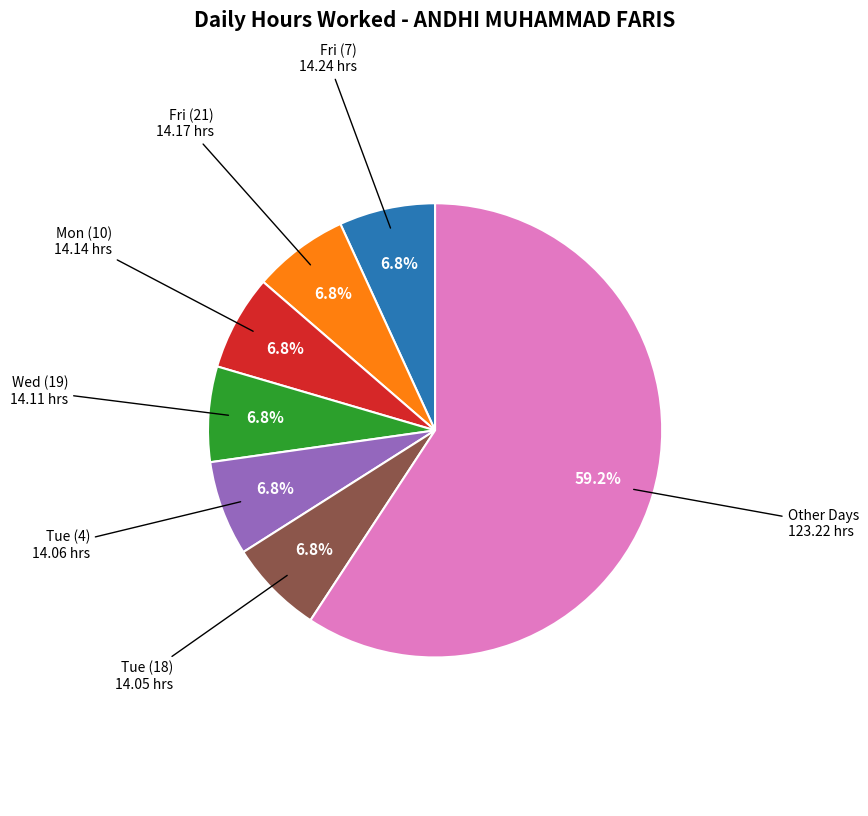

Is there a majority slice in this chart?

Yes